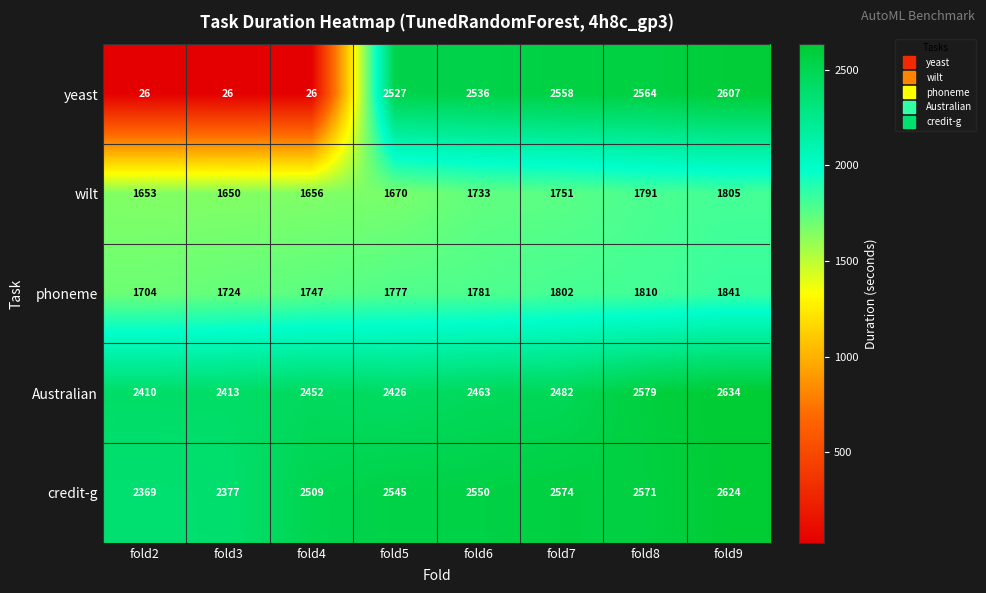

What is the smallest value displayed?

26